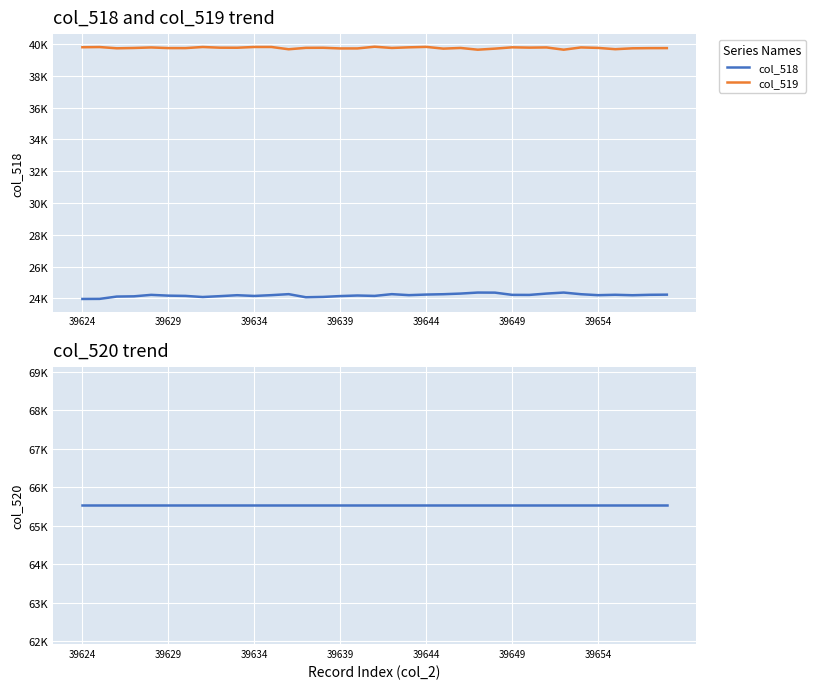

List the series in order of their peak value, lowest first.

col_518, col_519, col_520